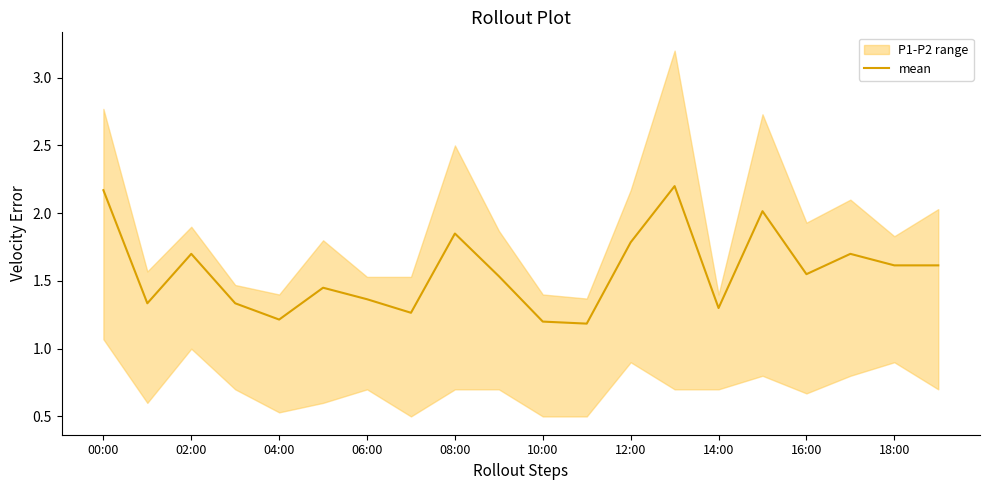

True or false: there are more than 2 points higher than both neighbors.

True